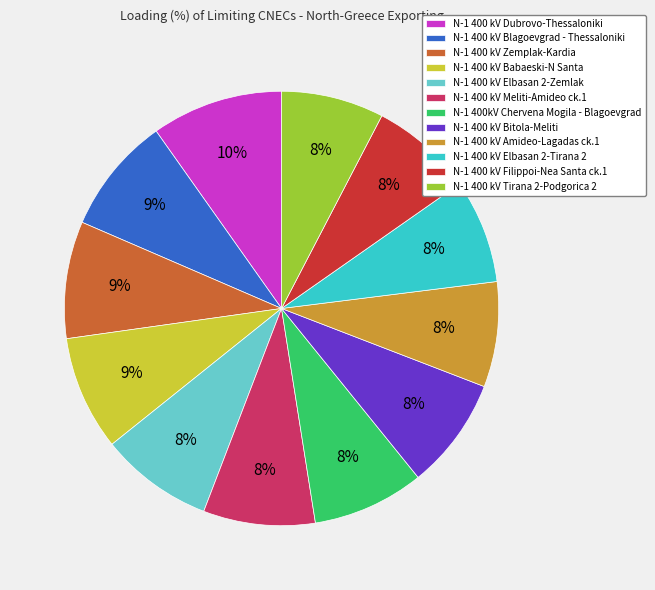

To the nearest percent, what is the combined percentage of N-1 400 kV Tirana 2-Podgorica 2 and N-1 400 kV Bitola-Meliti?

16%